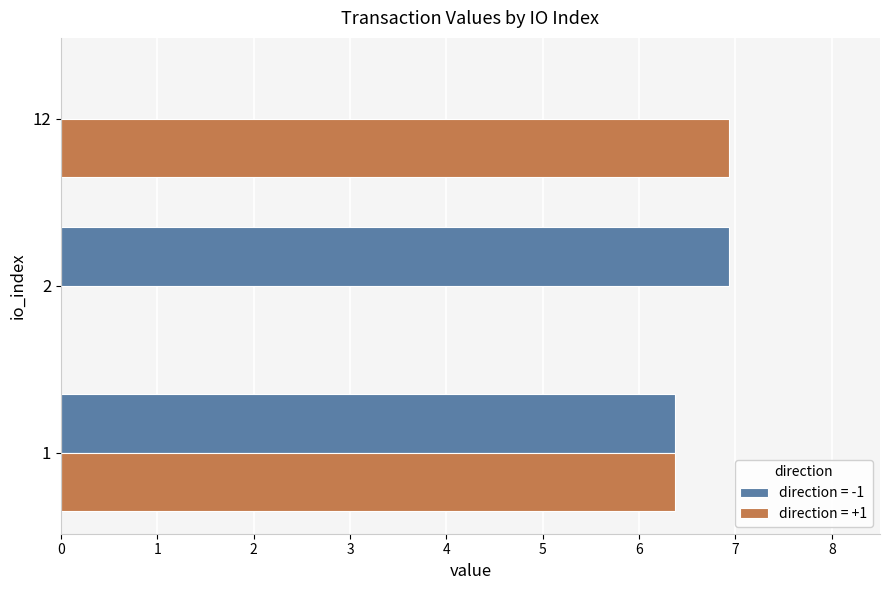

At which label is direction = -1 closest to 3?

12